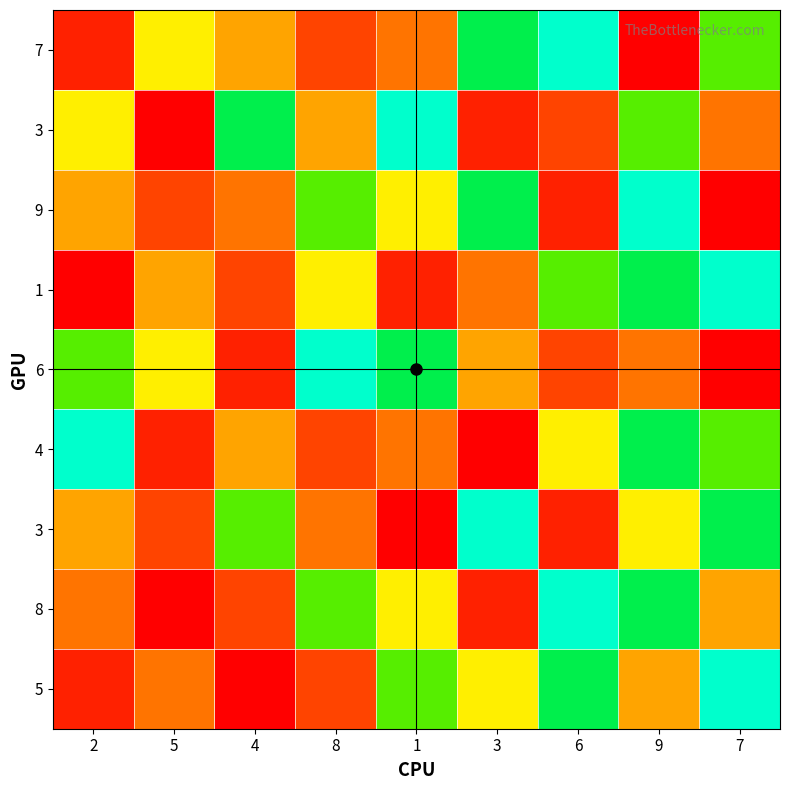

How many distinct data groups are displayed?

9